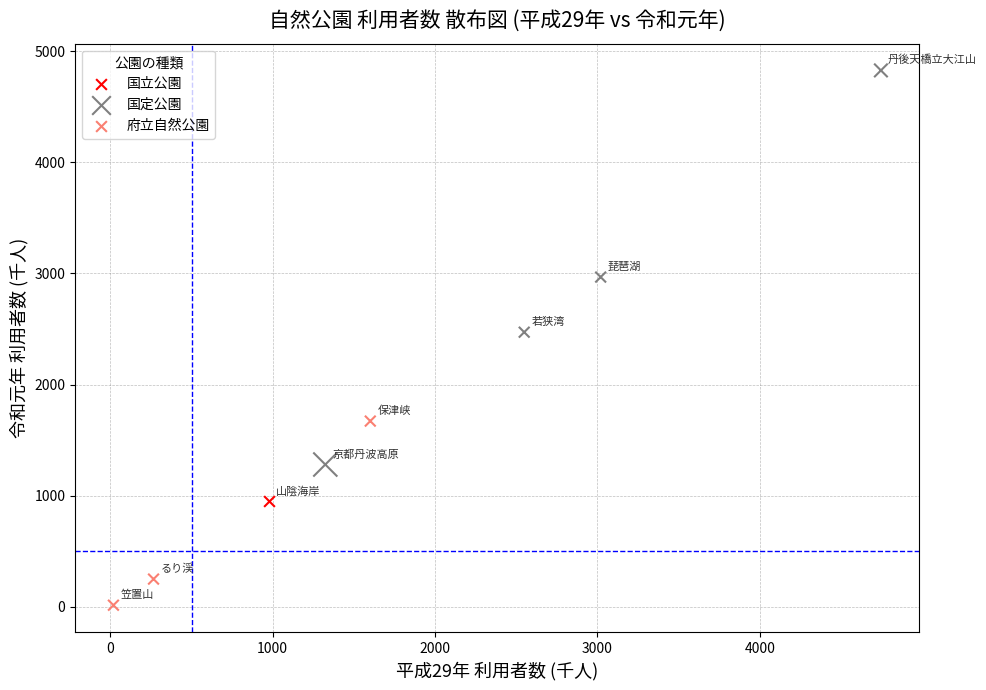

What are all the series names shown in the legend?

国立公園, 国定公園, 府立自然公園